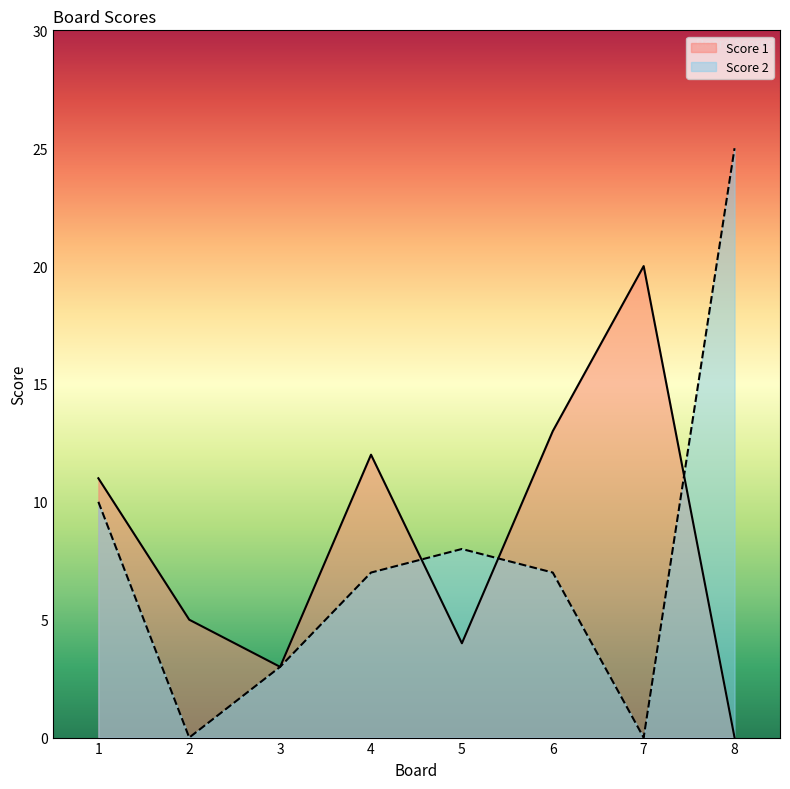

True or false: Score 1 has a value of 12 at 4.

True